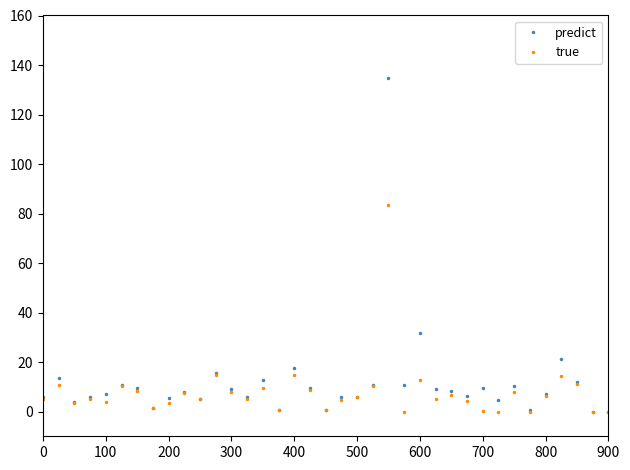

How many lines are shown in the chart?

2